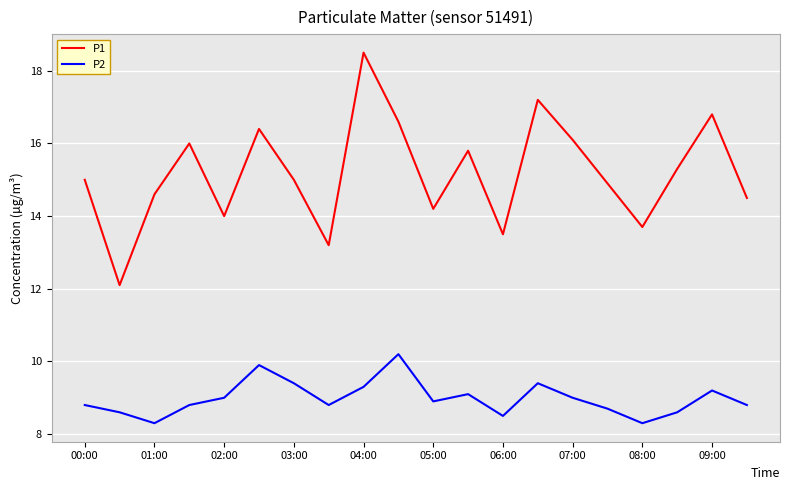

What is the smallest value displayed?

8.3